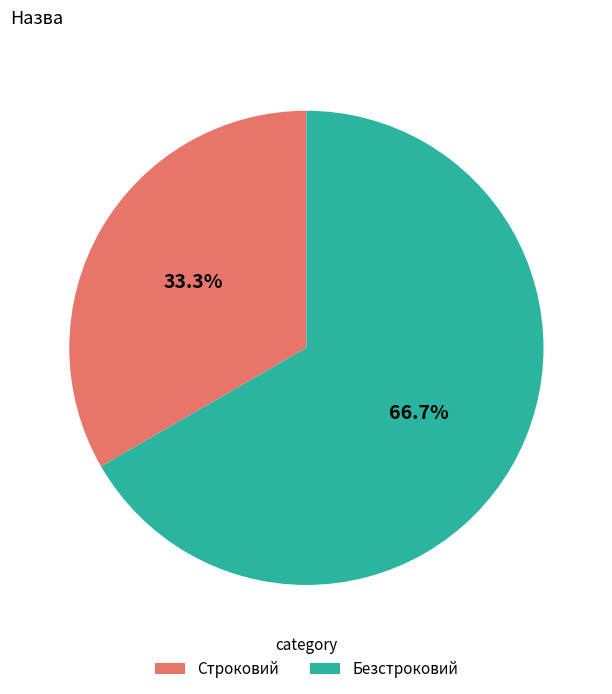

To the nearest percent, what is the average slice percentage?

50%